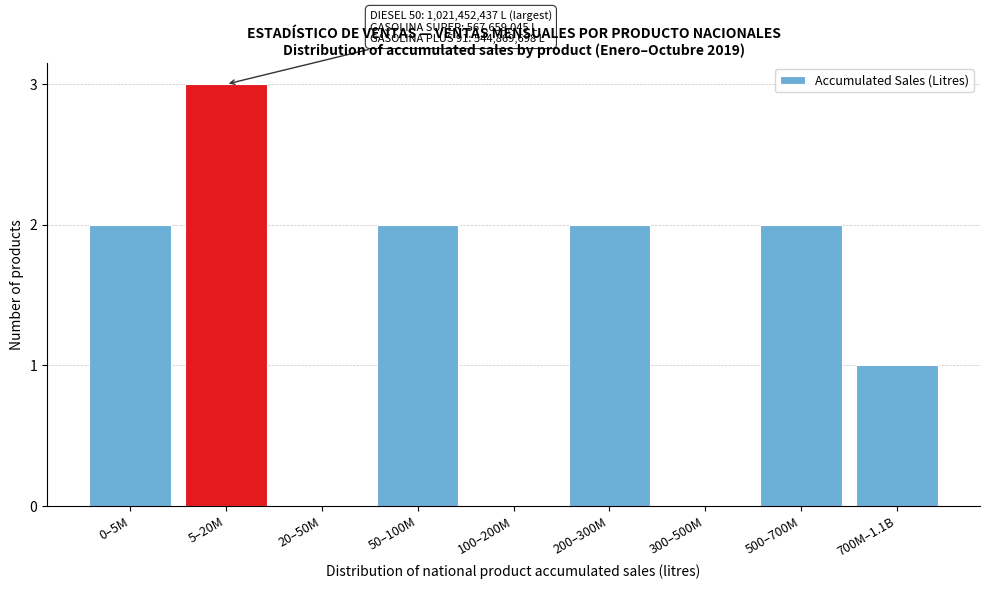

Reading right to left, what are all the values shown in this chart?

700M–1.1B=1	500–700M=2	300–500M=0	200–300M=2	100–200M=0	50–100M=2	20–50M=0	5–20M=3	0–5M=2